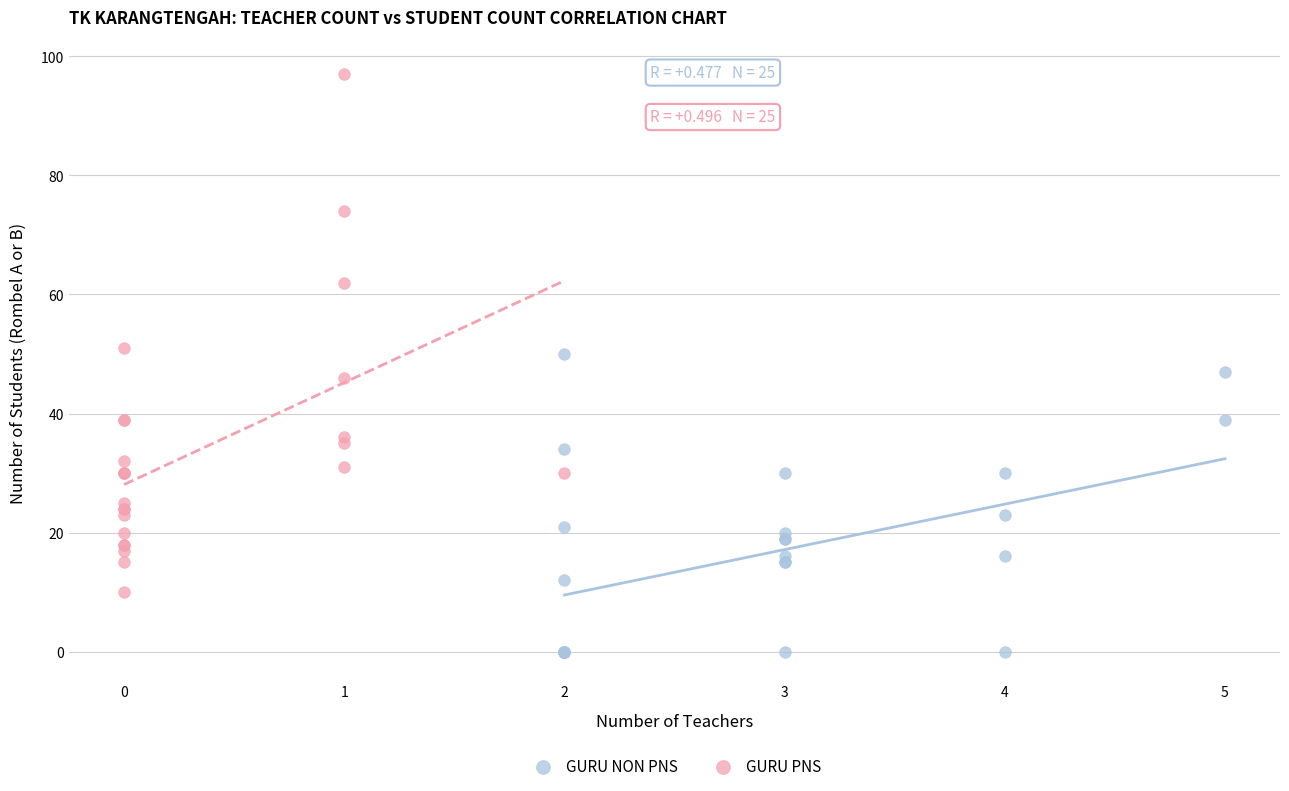

Which series has the widest spread of Y values?

GURU PNS